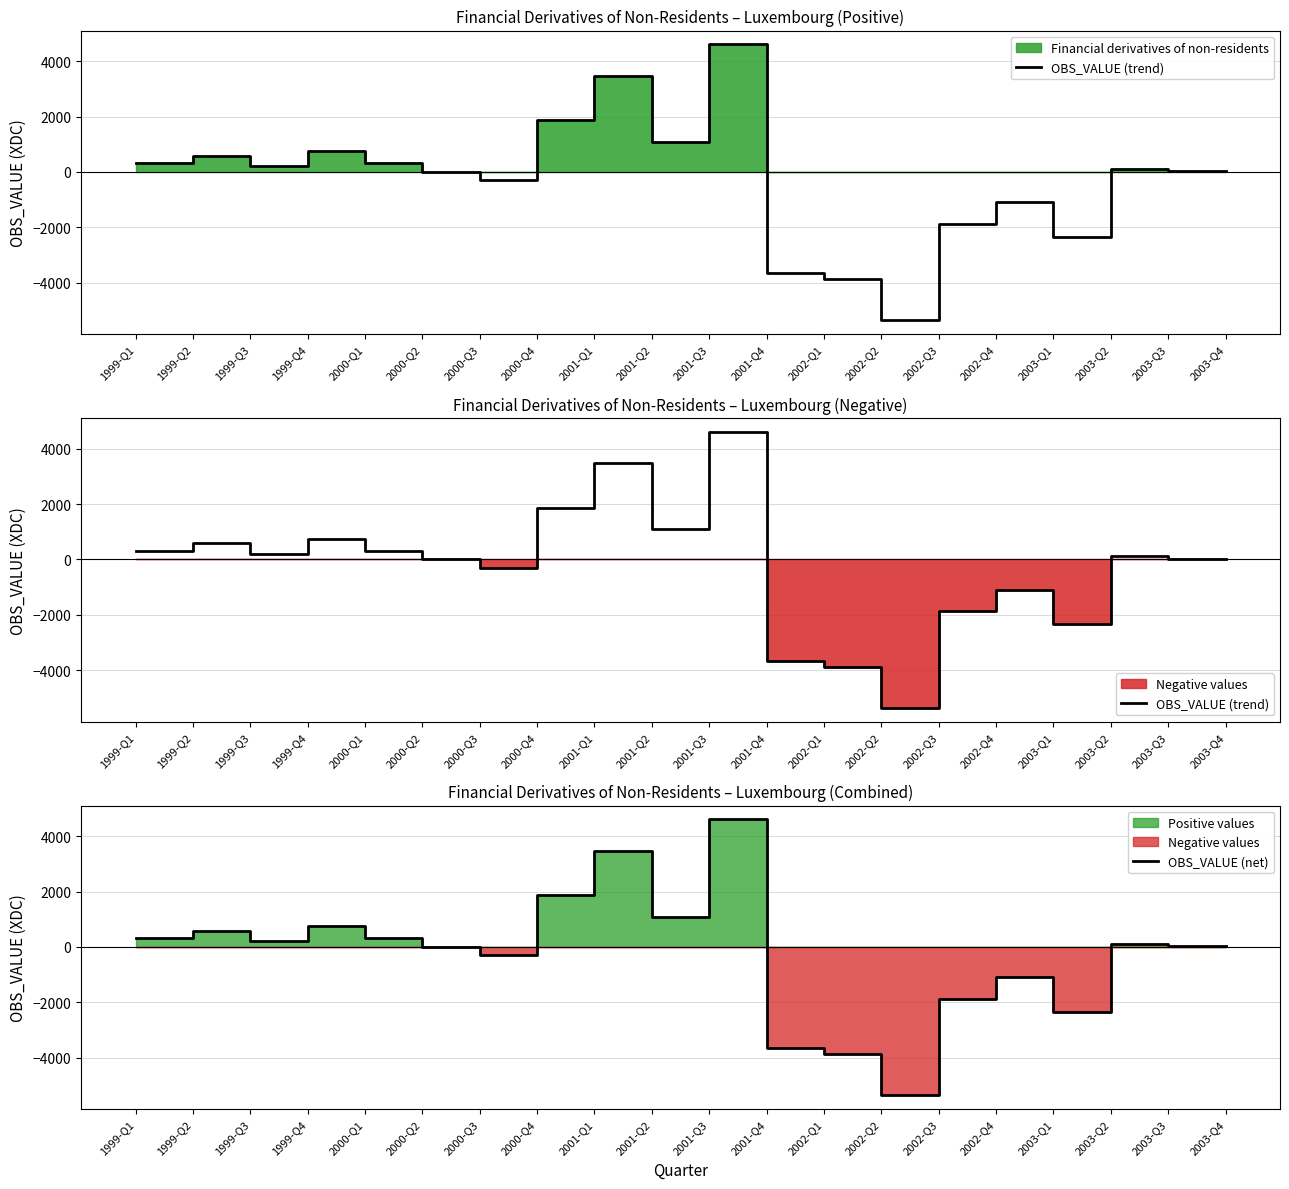

At which category is the sum across all series the highest?

2001-Q3